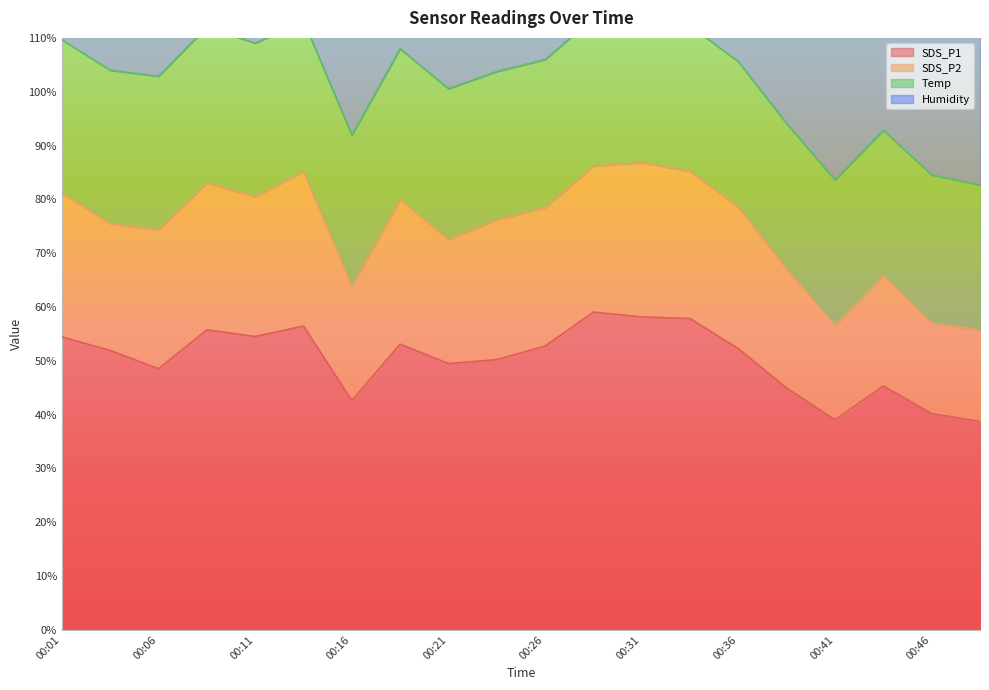

The Temp series shows 9.5 at 00:08. True or false?

False